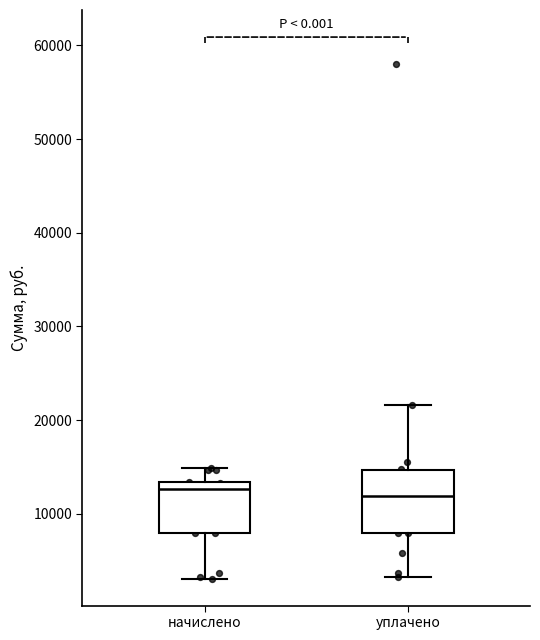

Which box is the tallest, from its lower edge to its upper edge?

уплачено